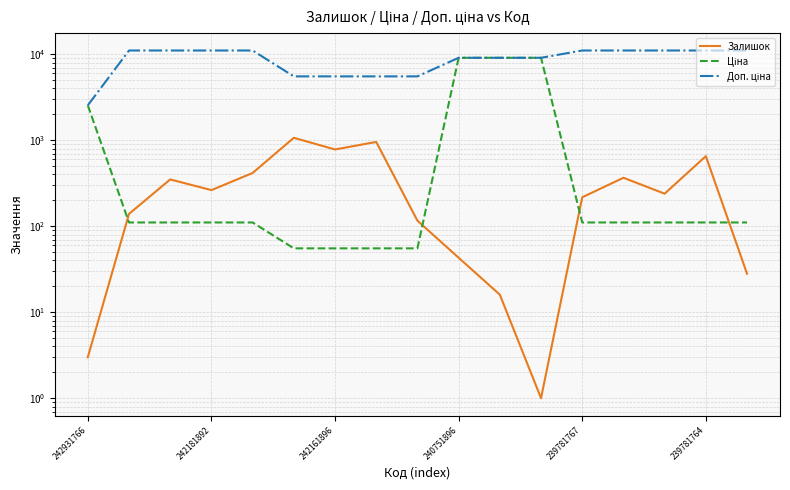

Which series has the largest total across all categories?

Доп. ціна